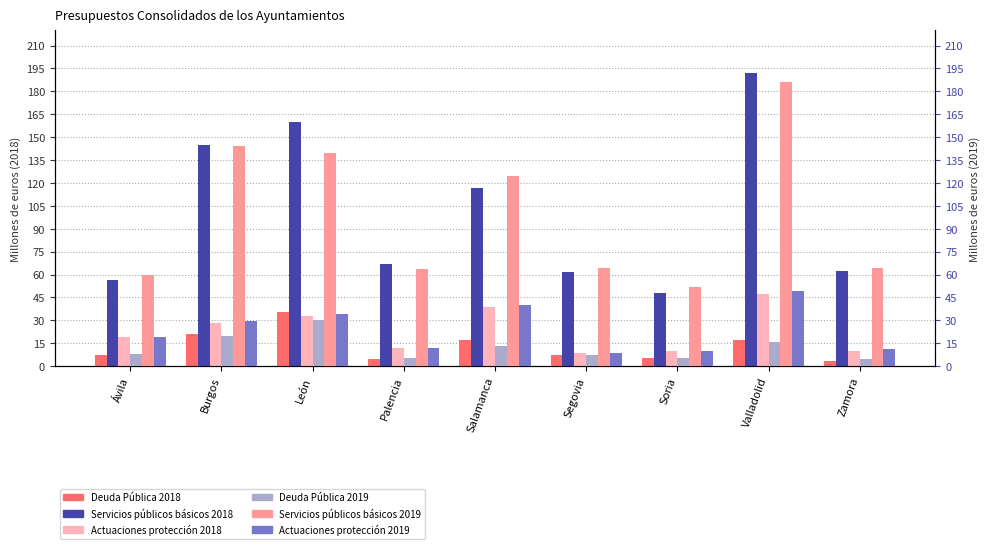

What is the label of the 5th bar from the right?

Salamanca